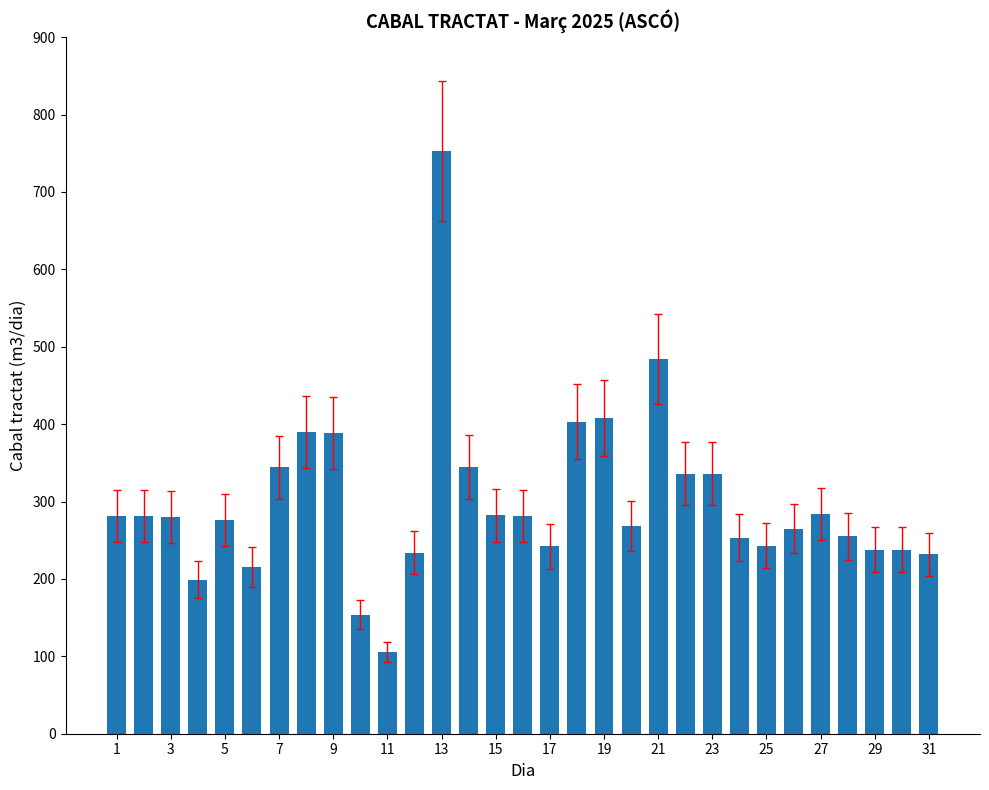

What is the difference between the second highest and minimum values?

378